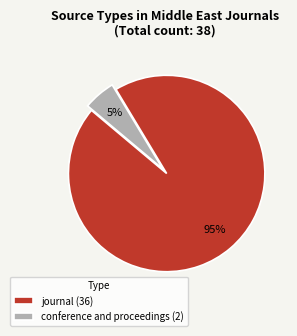

Combined, do conference and proceedings and journal account for over 50%?

Yes